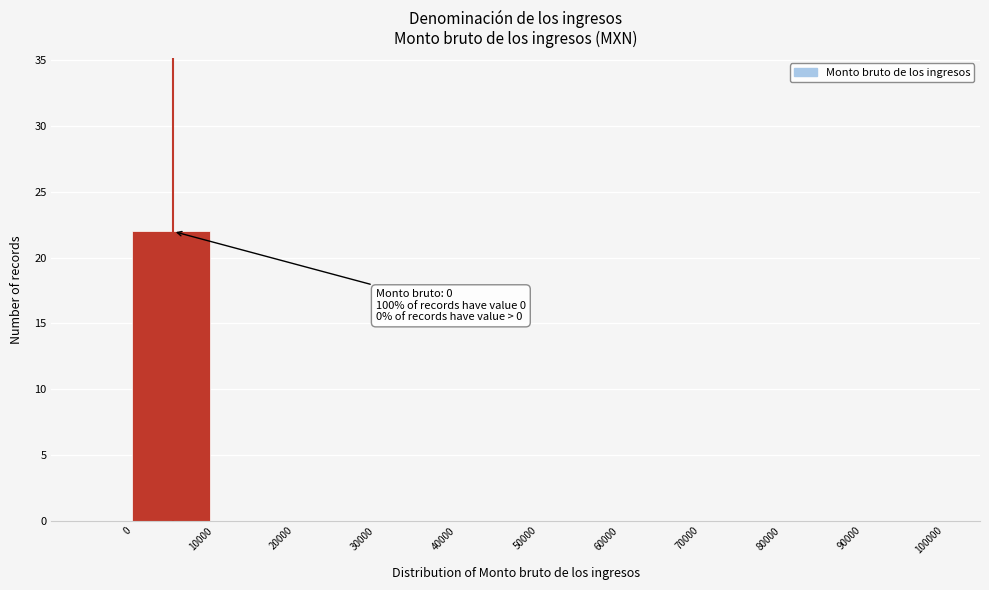

Which range on the x-axis has the tallest bar?

0 to 10000